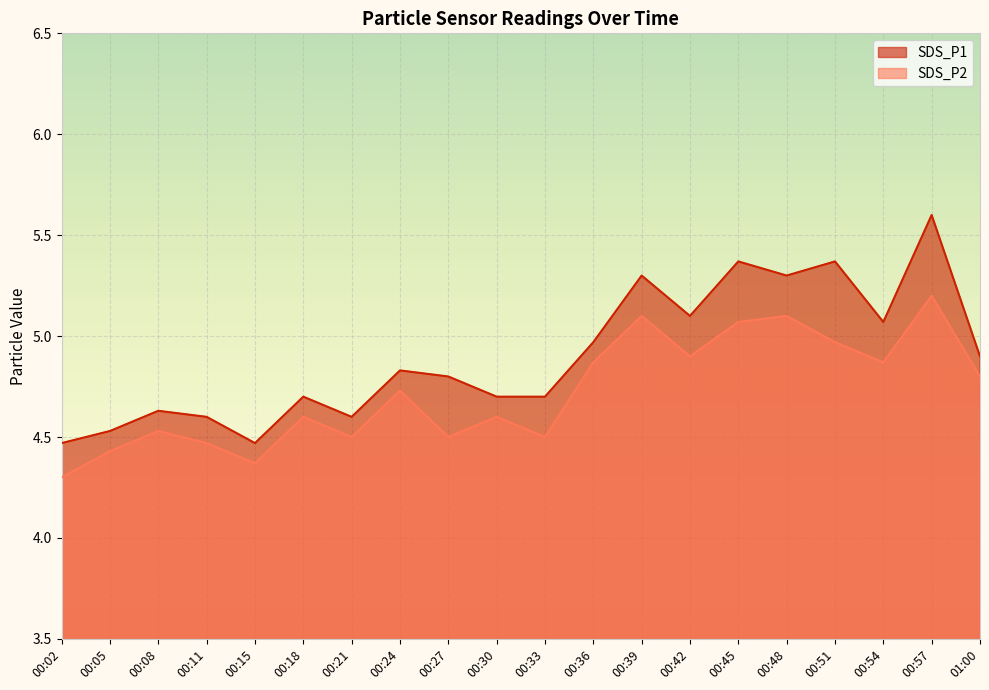

At which category does SDS_P2 reach its first local peak?

00:08